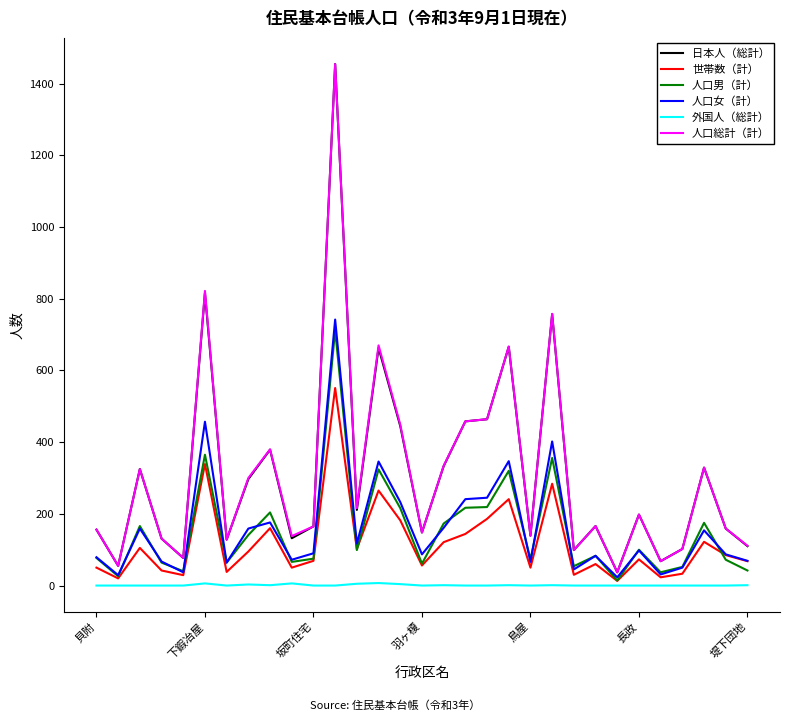

Is this an area chart (filled region under the line)?

No